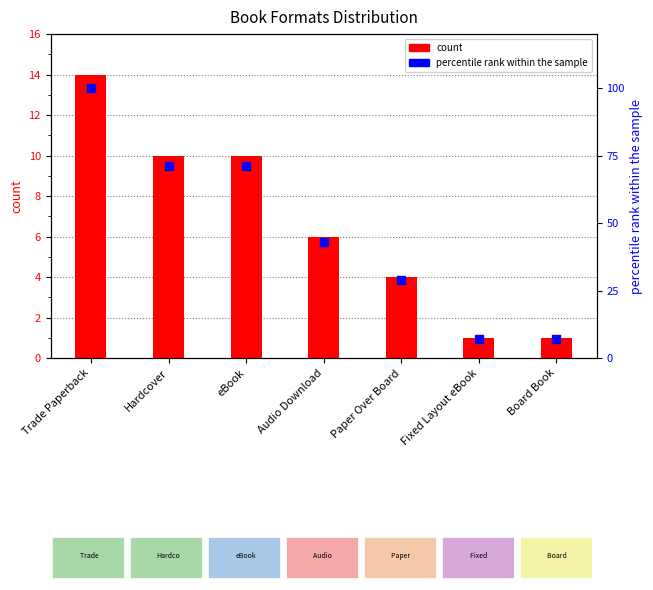

Which series reaches the maximum Y coordinate?

percentile rank within the sample